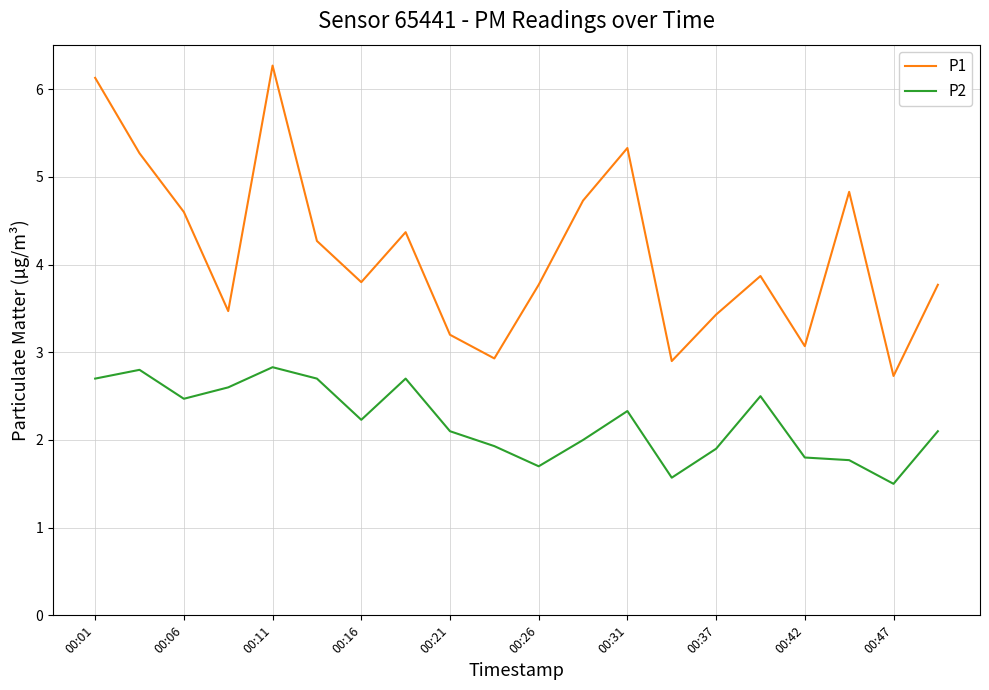

Count the number of categories in the chart.

20